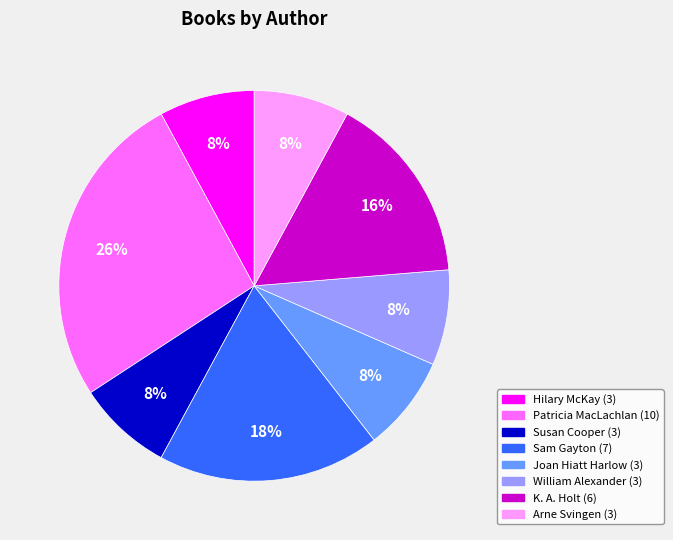

The William Alexander (3) slice represents 8% of the pie. True or false?

True